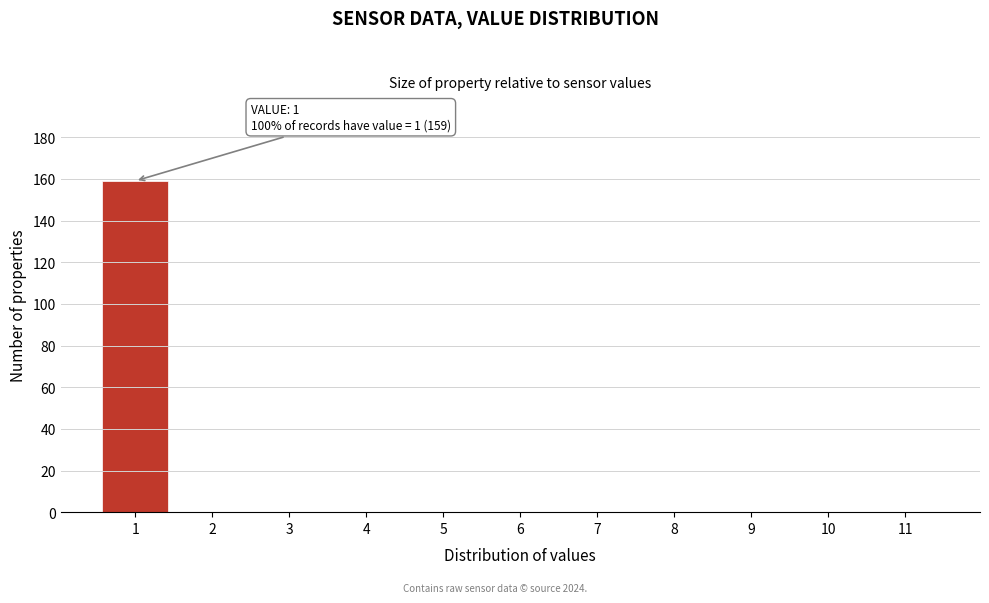

Over which range of the x-axis is the bar tallest?

0.5 to 1.5